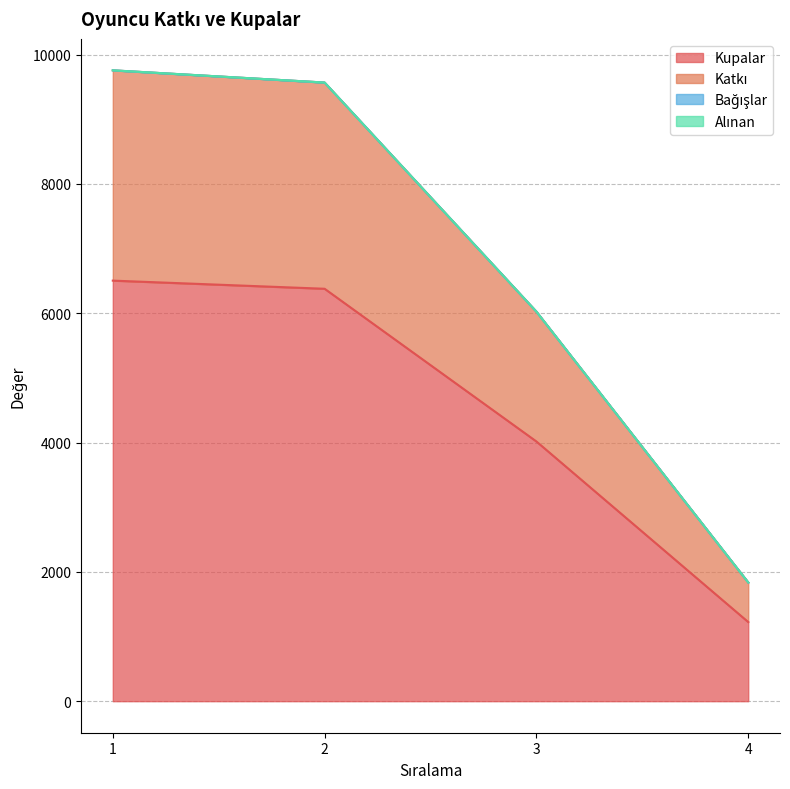

Where does the Kupalar series first go above 6378?

1